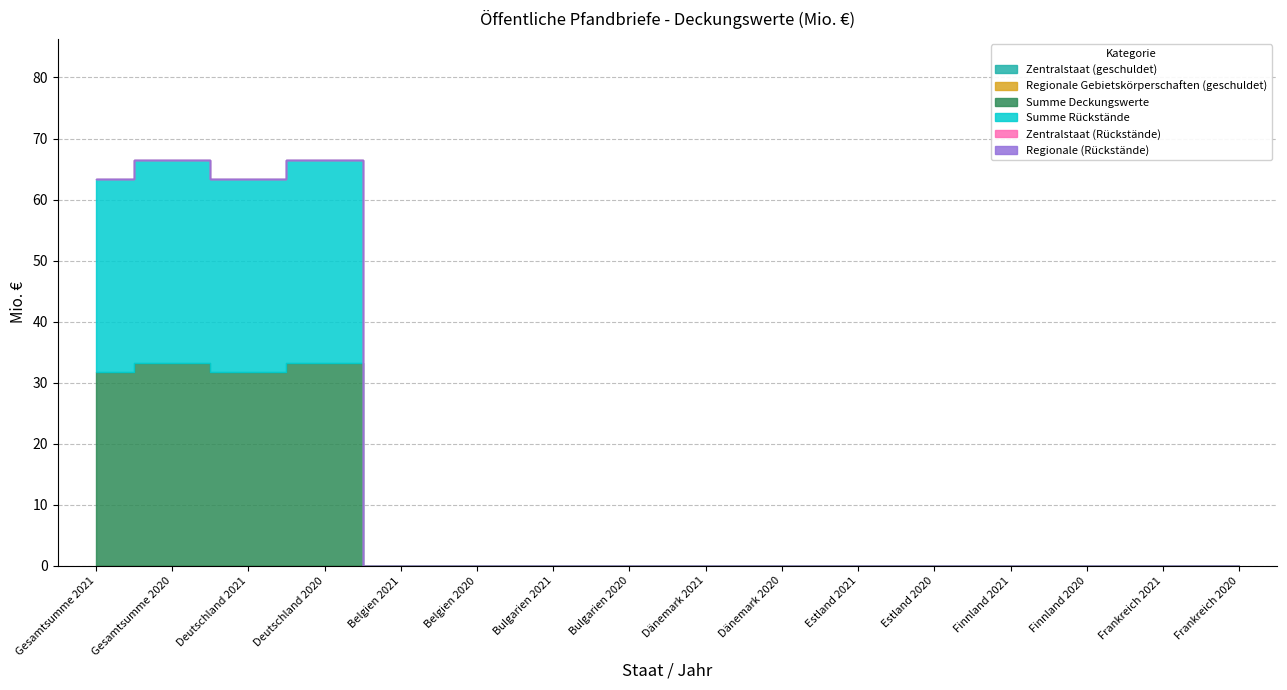

True or false: Summe Rückstände and Summe Deckungswerte intersect in this chart.

False